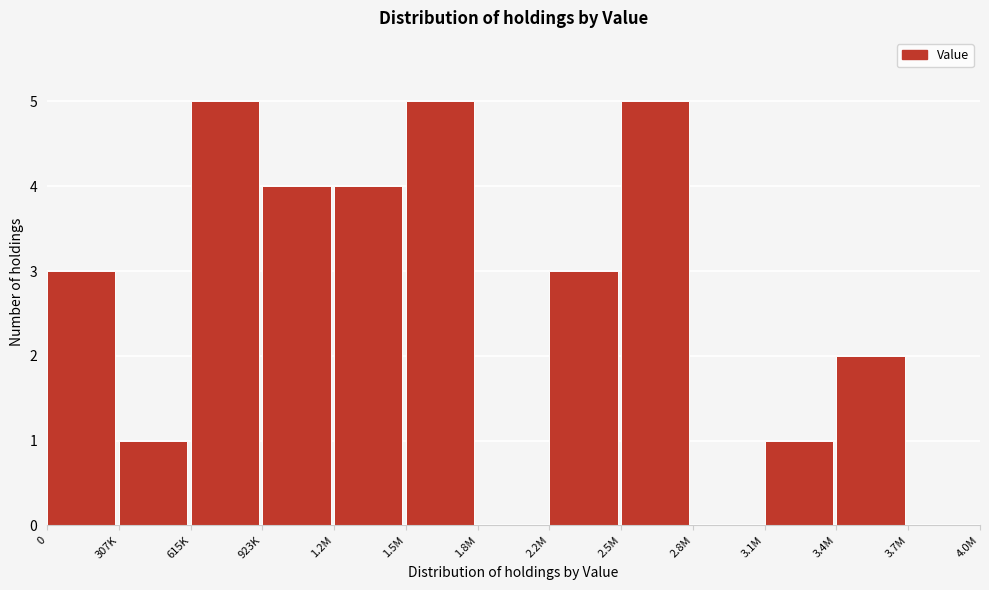

Reading left to right, what are all the values shown in this chart?

0=3	307K=1	615K=5	923K=4	1.2M=4	1.5M=5	1.8M=0	2.2M=3	2.5M=5	2.8M=0	3.1M=1	3.4M=2	3.7M=0